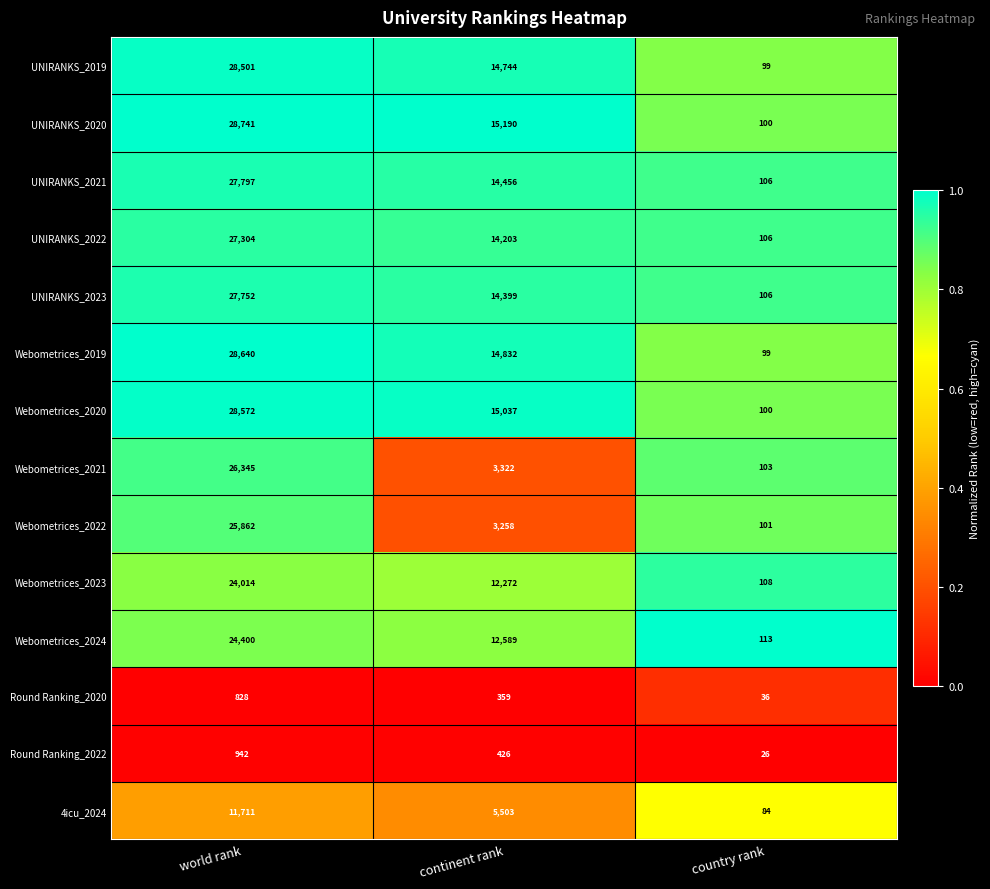

Which series changed the most between continent rank and country rank?

UNIRANKS_2020